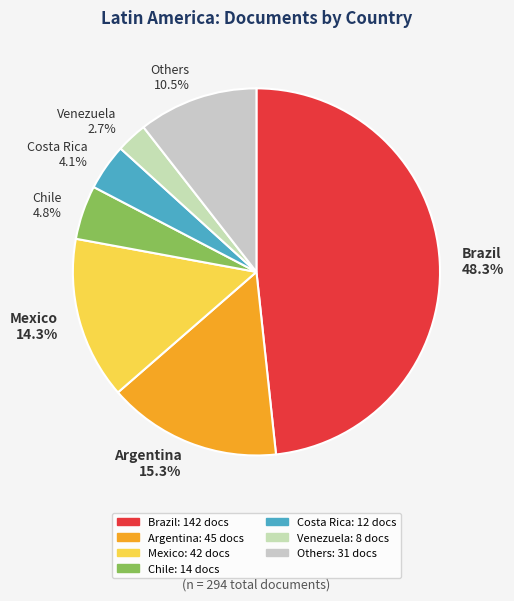

Is there any slice that represents more than half of the pie?

No